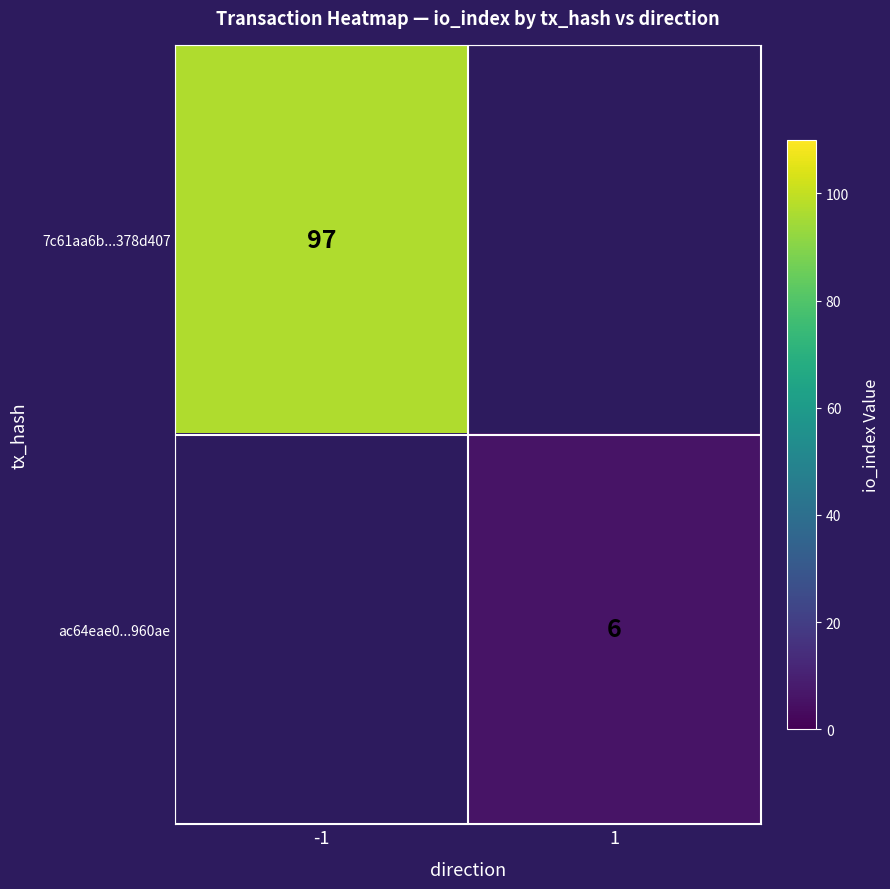

What is the minimum value shown in the chart?

6.0